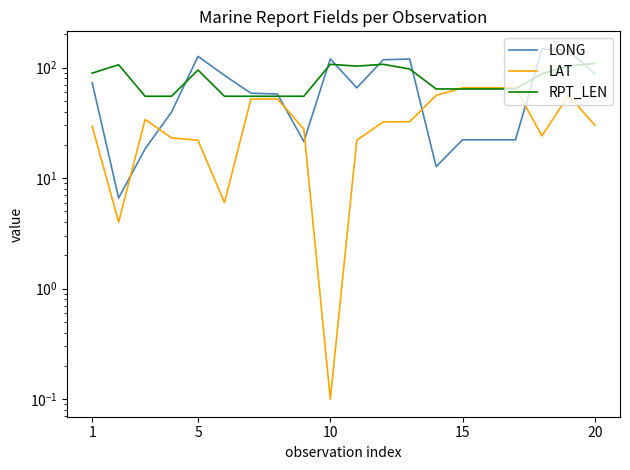

What is the minimum value for RPT_LEN?

55.0